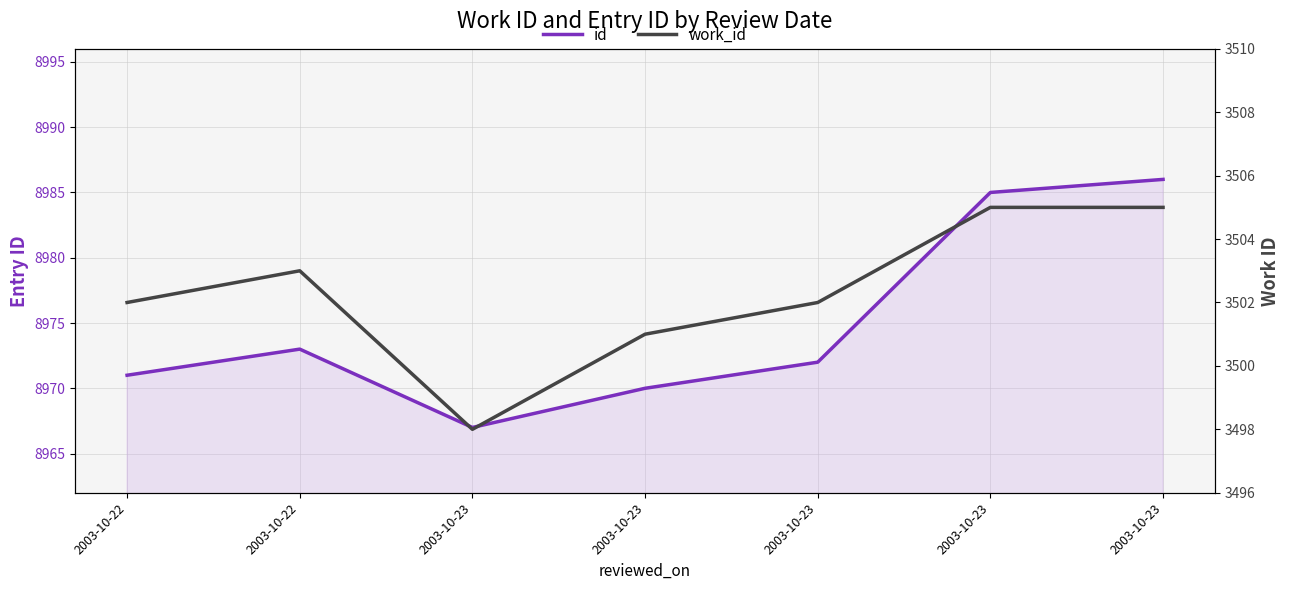

What are all the series names shown in the legend?

id, work_id